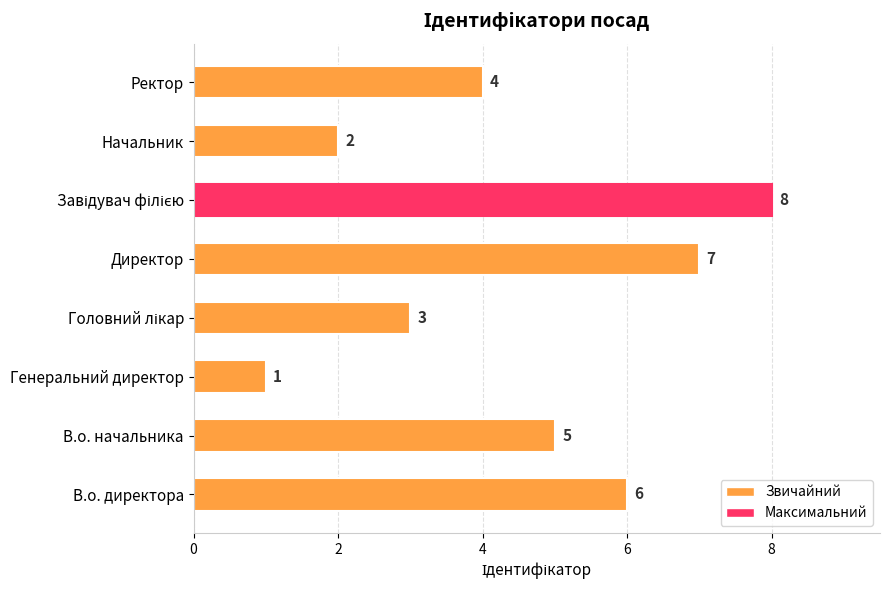

The chart shows a value of 0 at Начальник. True or false?

False